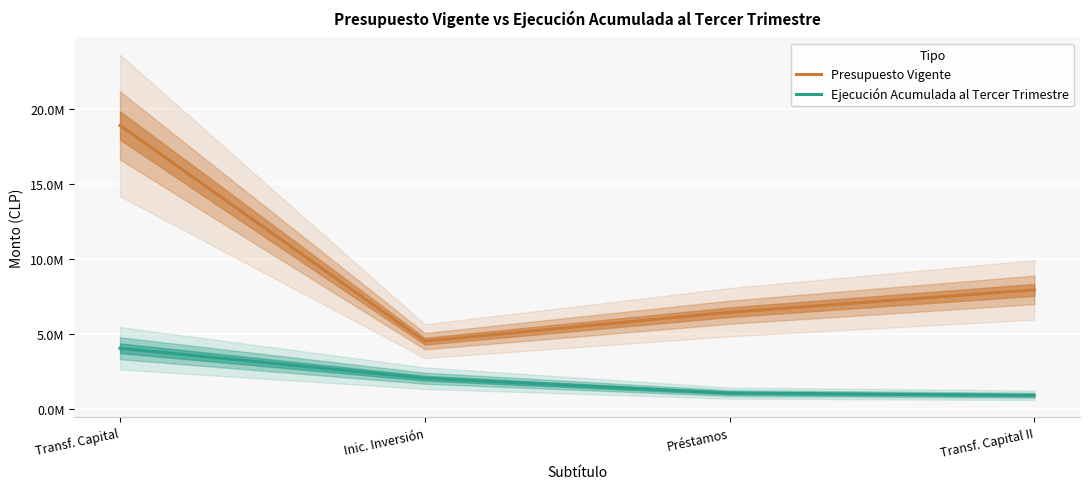

True or false: Presupuesto Vigente and Ejecución Acumulada al Tercer Trimestre cross at least once.

False